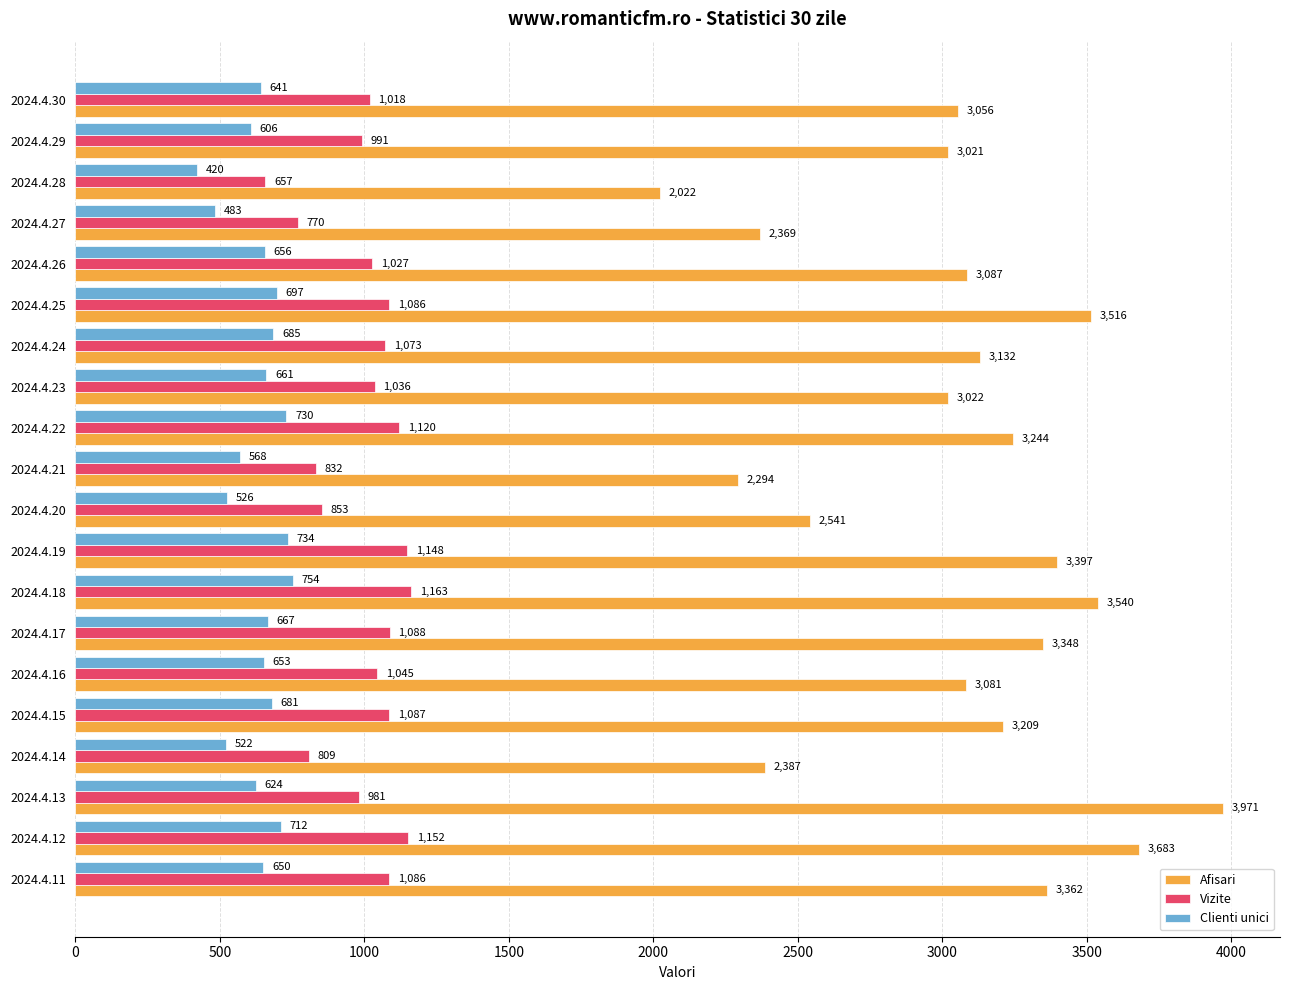

At which category is the sum across all series the highest?

2024.4.13